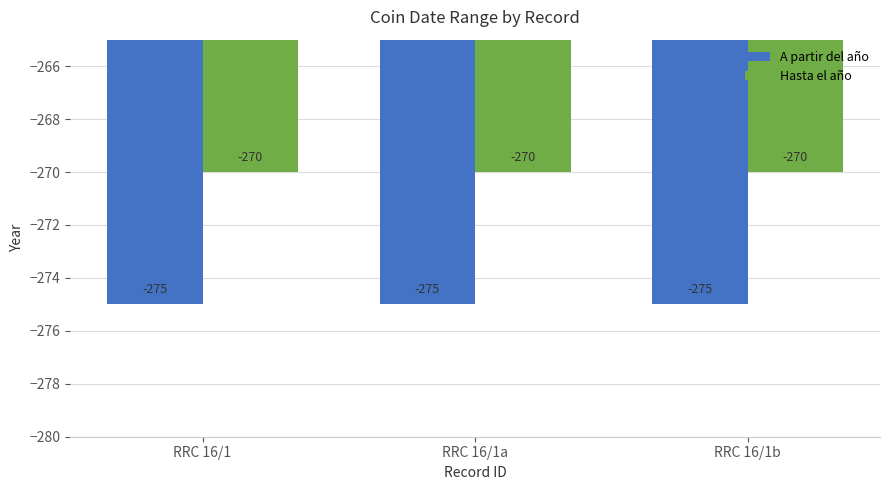

The Hasta el año series shows -270 at RRC 16/1. True or false?

True